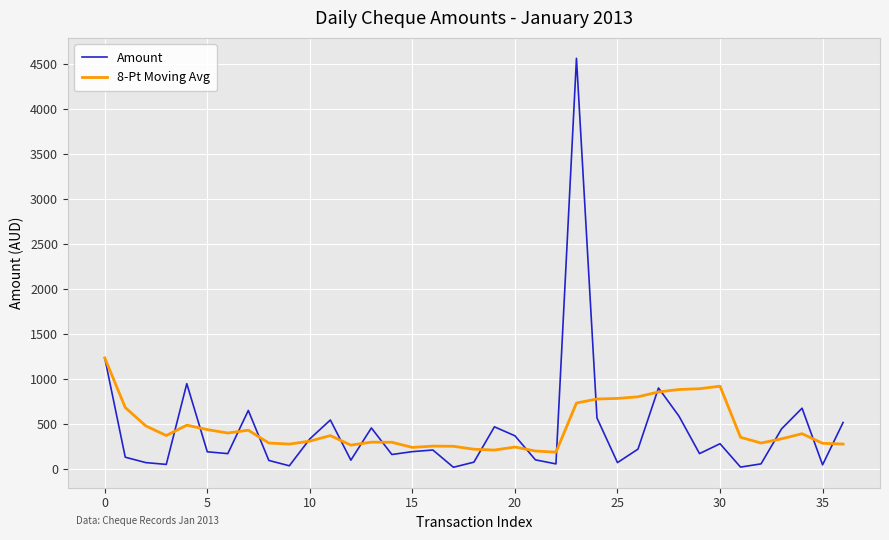

Which series has the widest spread of values?

Amount